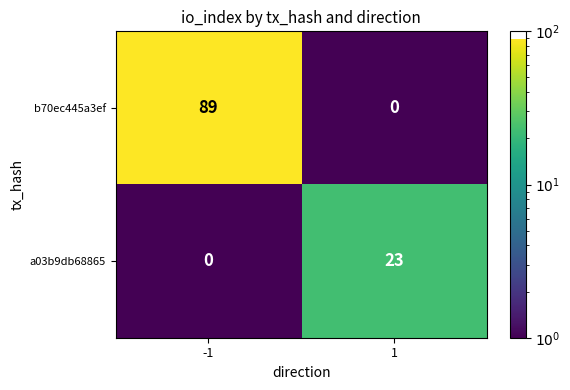

At 1, list the series in order from largest to smallest.

a03b9db68865, b70ec445a3ef